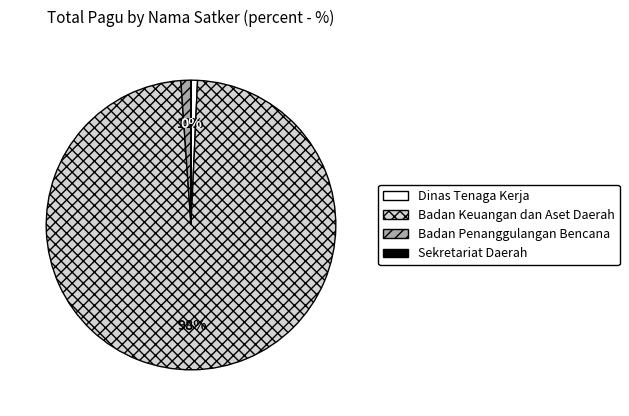

Which slice represents more than half of the pie?

Badan Keuangan dan Aset Daerah